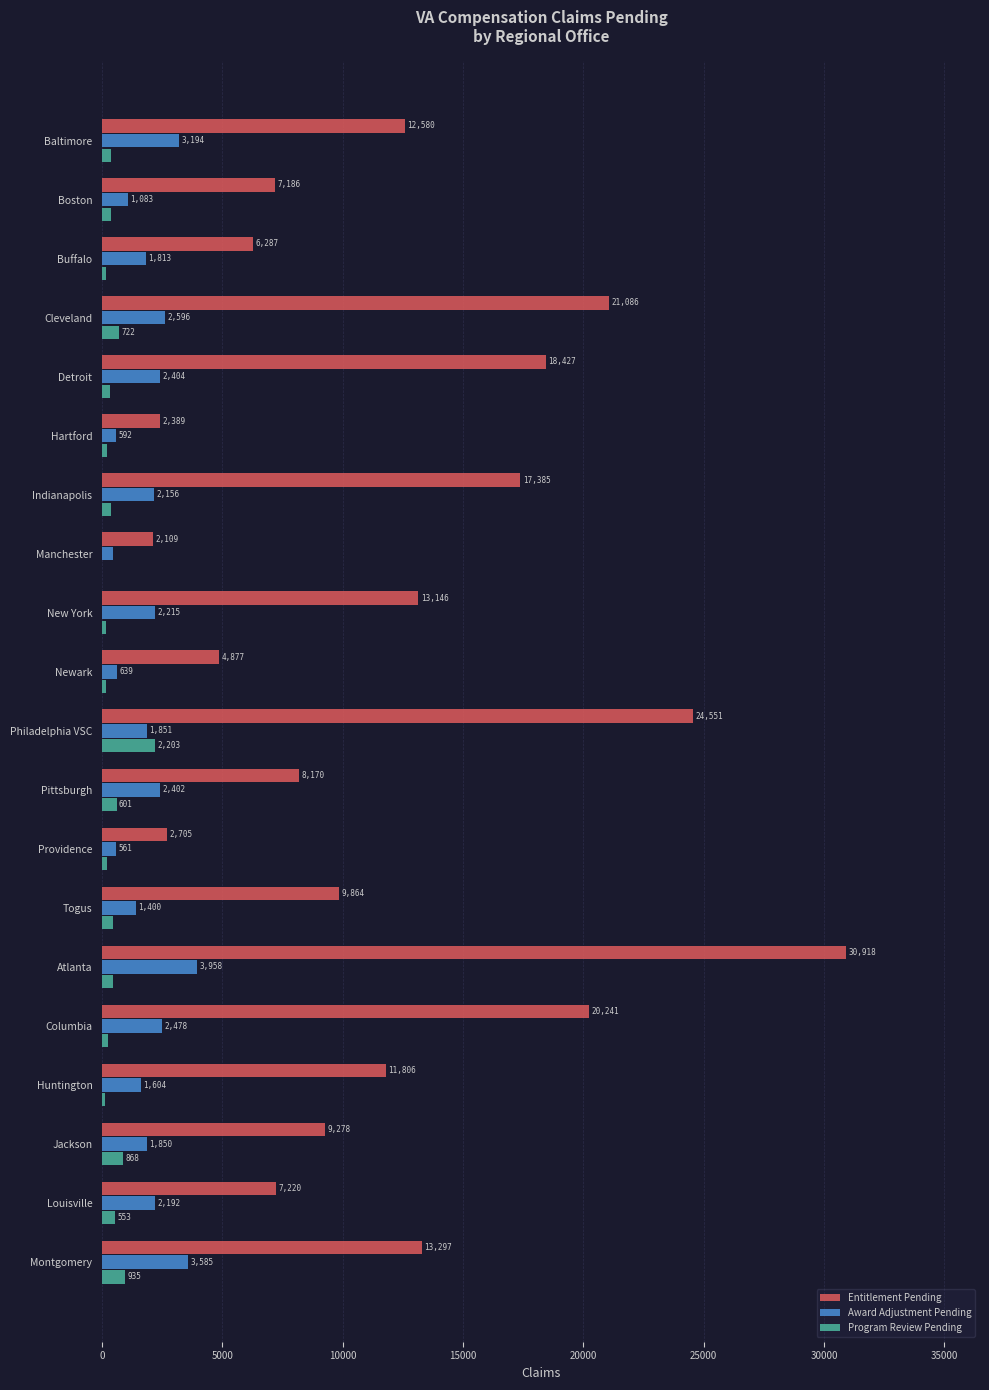

Is the value of Program Review Pending at Buffalo greater than the value of Award Adjustment Pending at Hartford?

No